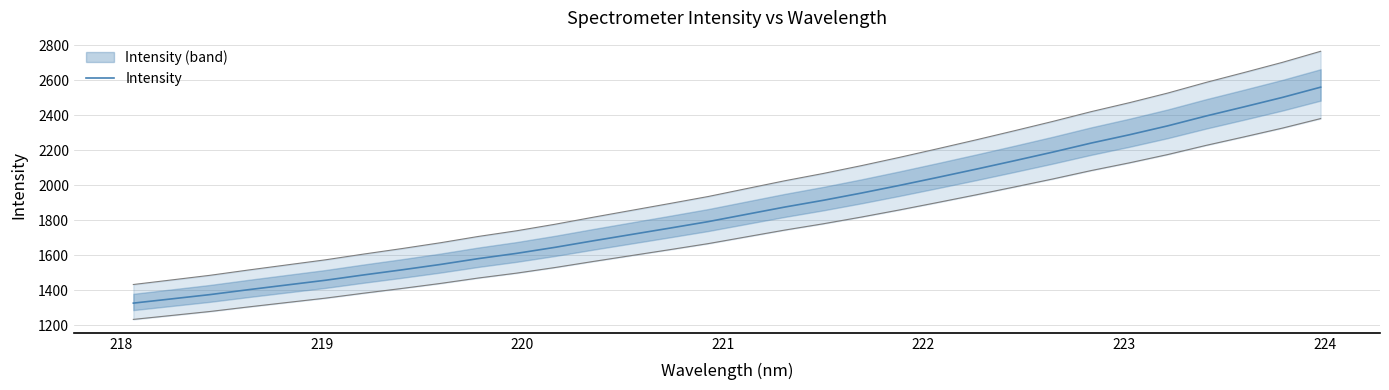

Reading left to right, extract all data points from this chart.

1327.6	1351.8	1376.3	1404.2	1431.1	1457.8	1488.3	1517.4	1548.0	1581.6	1611.7	1646.0	1683.3	1719.6	1755.8	1792.8	1834.4	1876.0	1914.3	1955.8	1999.8	2045.6	2092.4	2140.5	2189.6	2241.1	2288.5	2339.3	2395.4	2448.0	2501.7	2560.2